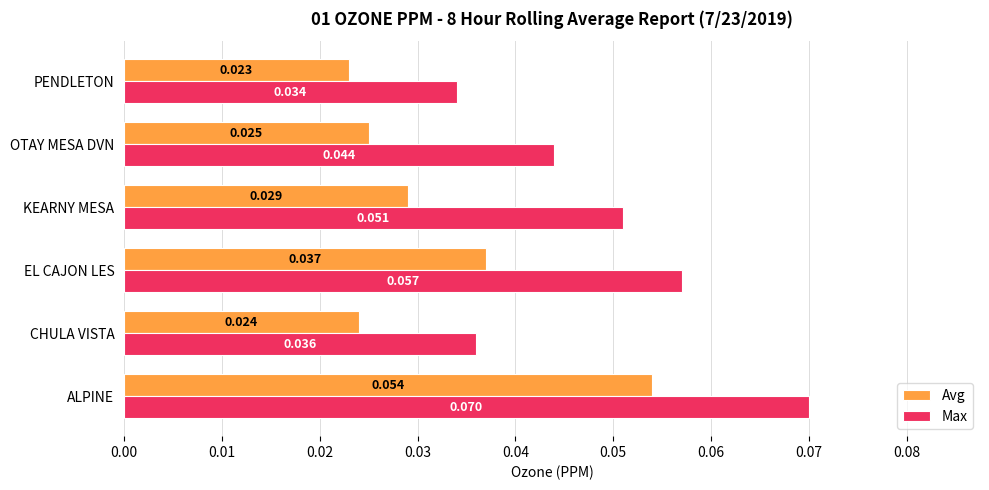

Between EL CAJON LES and KEARNY MESA, which series saw the biggest shift?

Avg